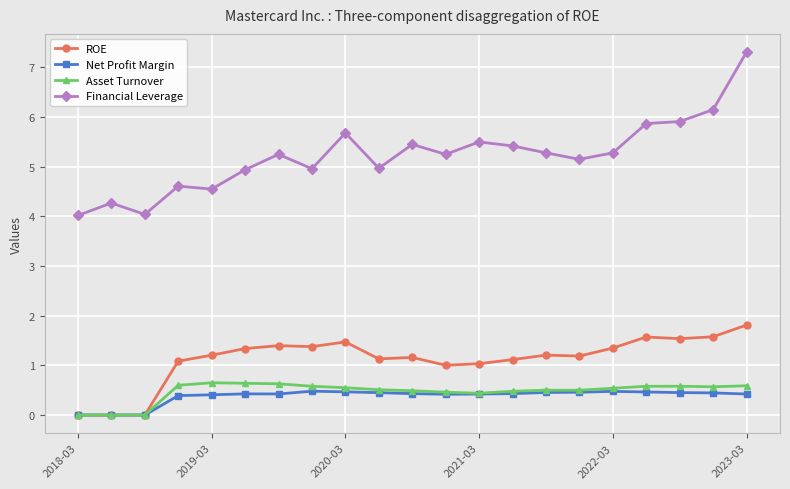

What is the greatest value displayed?

7.3